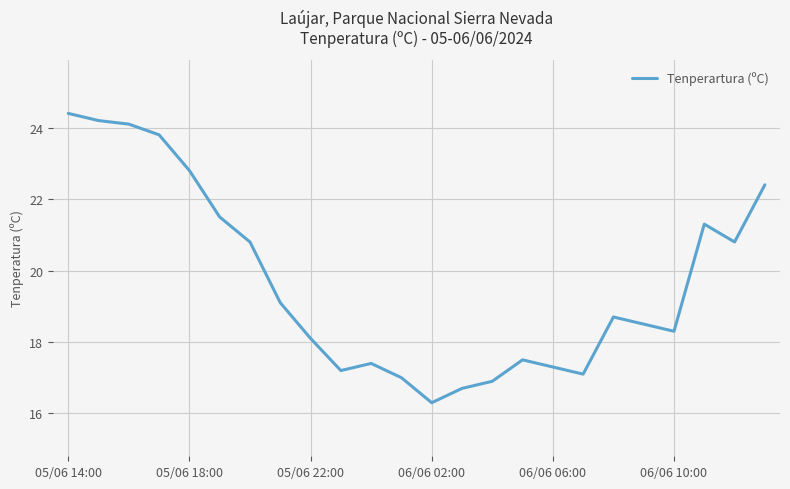

Reading left to right, list all the values displayed in this chart.

24.4	24.2	24.1	23.8	22.8	21.5	20.8	19.1	18.1	17.2	17.4	17.0	16.3	16.7	16.9	17.5	17.3	17.1	18.7	18.5	18.3	21.3	20.8	22.4